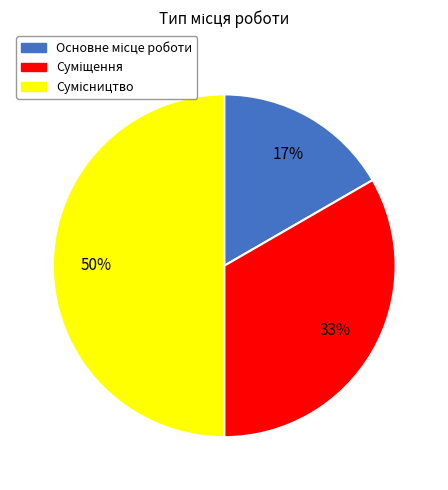

To the nearest percent, what is the average slice percentage?

33%